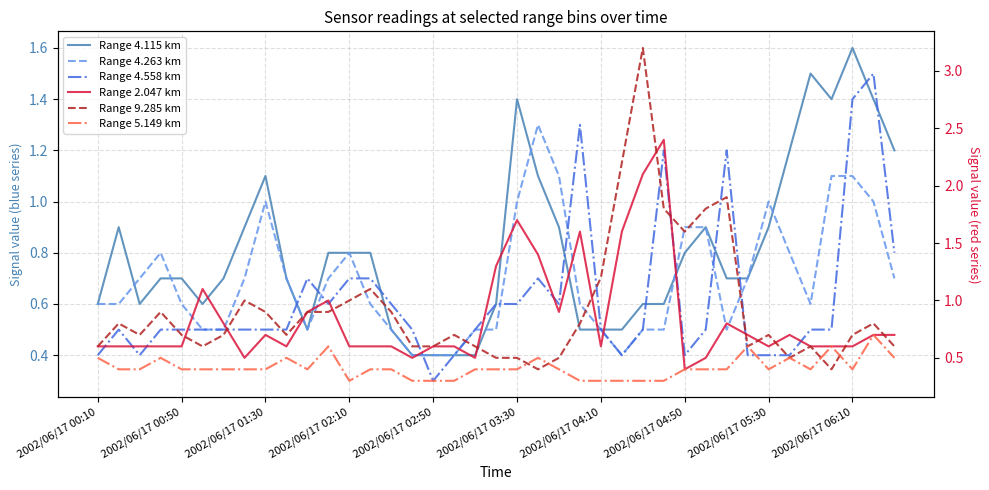

Is it true that Range 5.149 km equals 0.8 at 21?

False